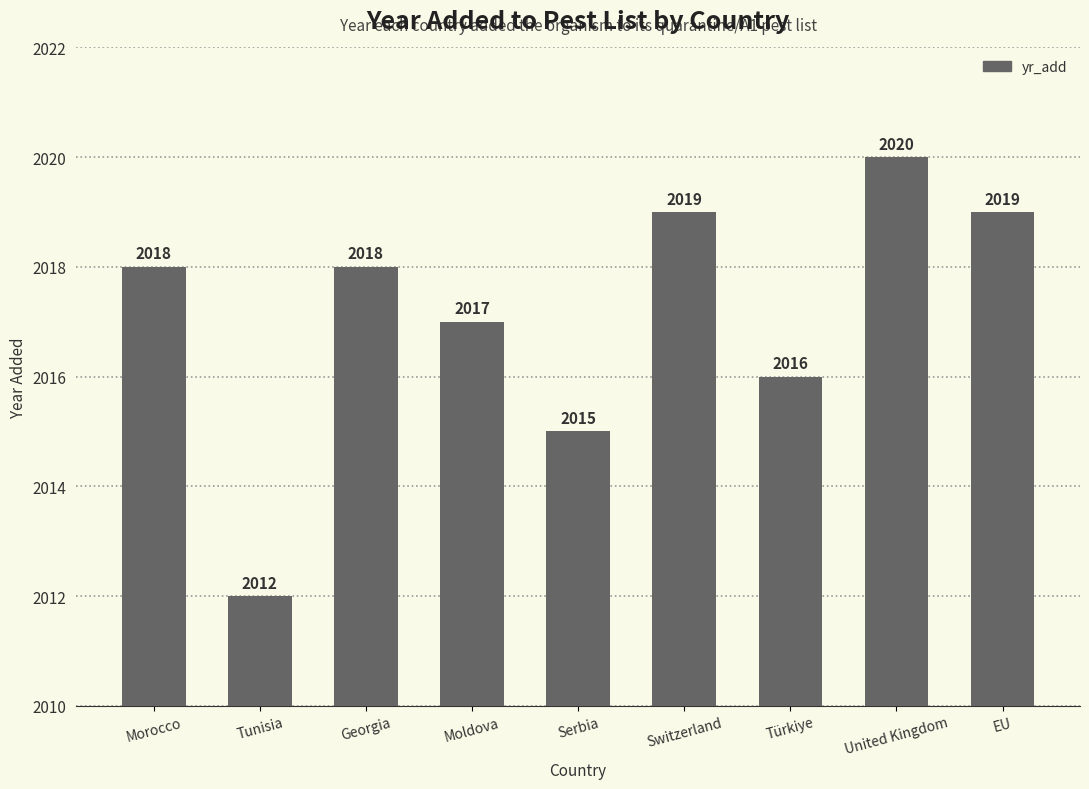

What is the label of the 3rd bar from the left?

Georgia